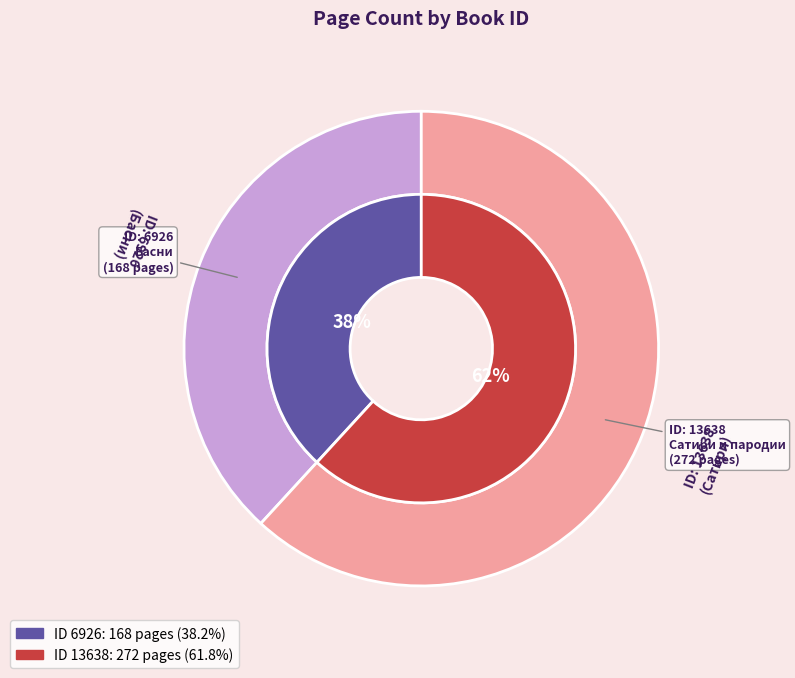

How many segments does this pie chart have?

2